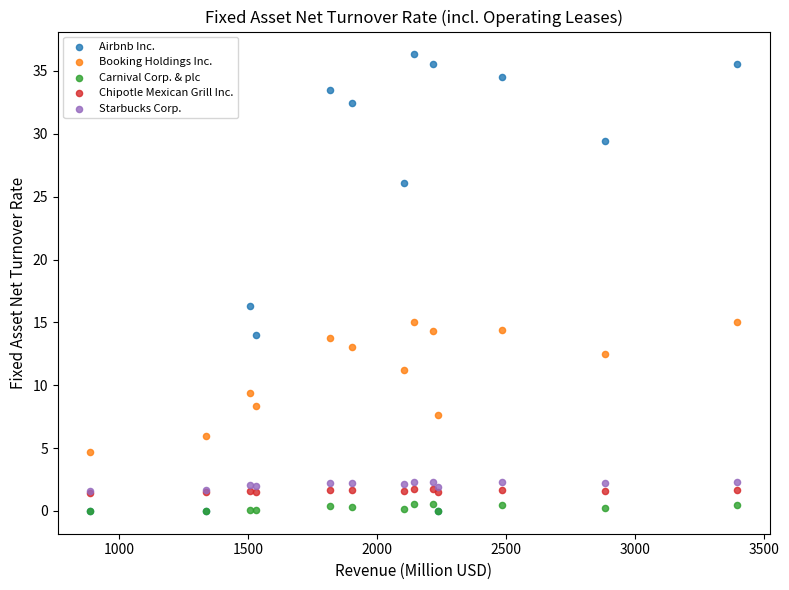

Across all series, what Y value is closest to 18?

16.3